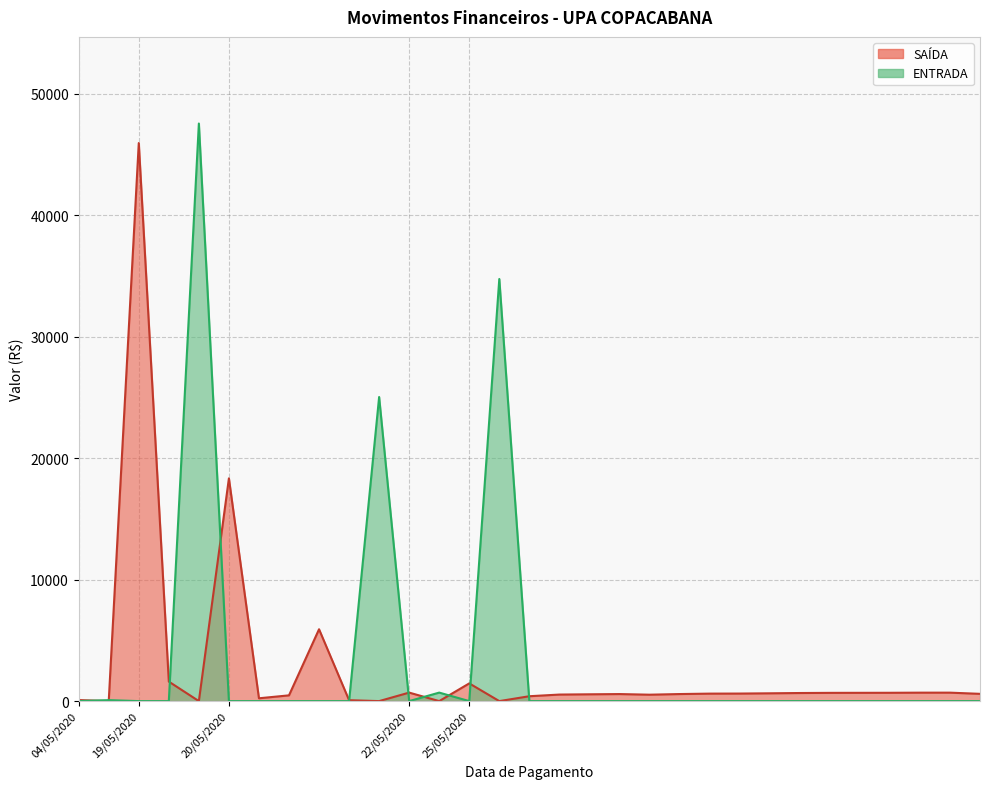

At which label does SAÍDA reach its peak?

19/05/2020